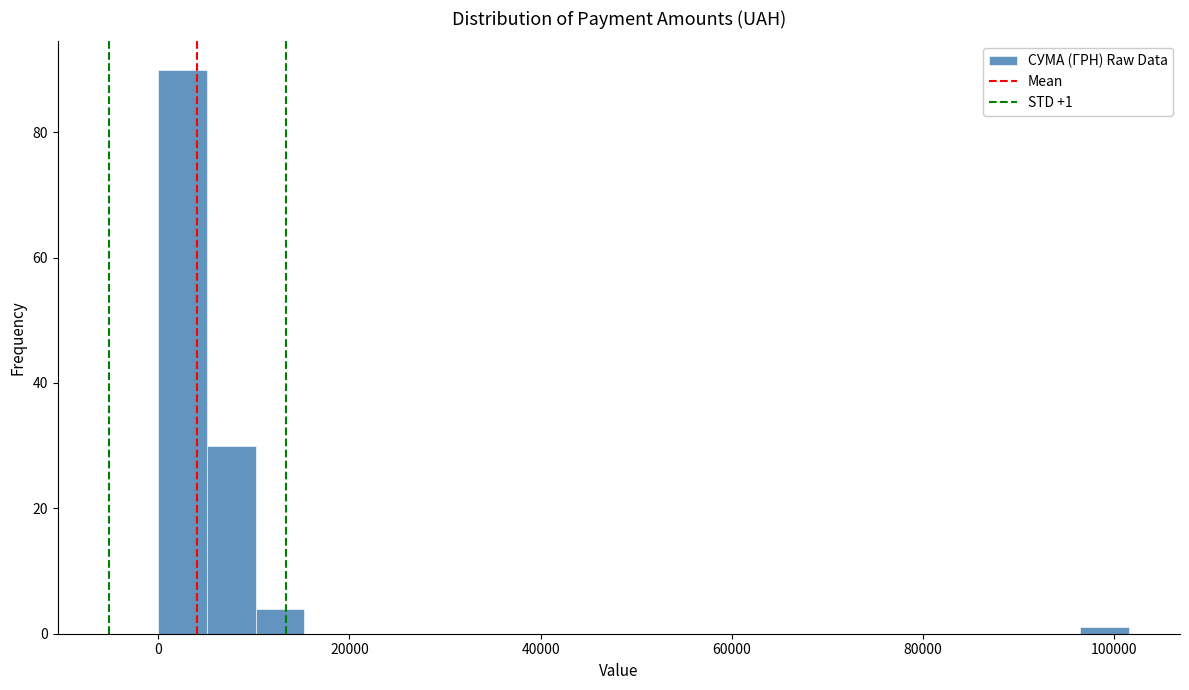

Read against the x-axis, roughly where is the centre of the tallest bar?

2000